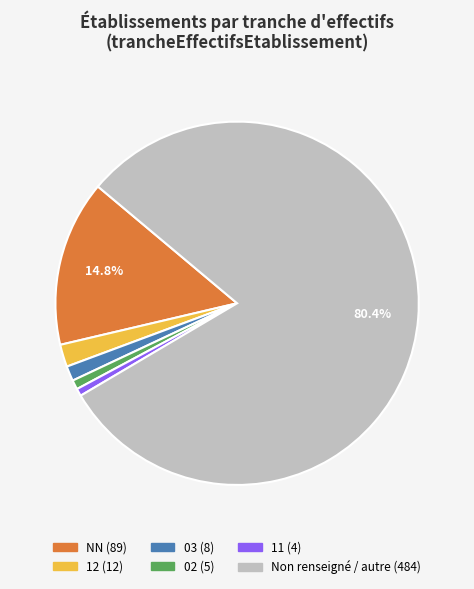

Is there a majority slice in this chart?

Yes